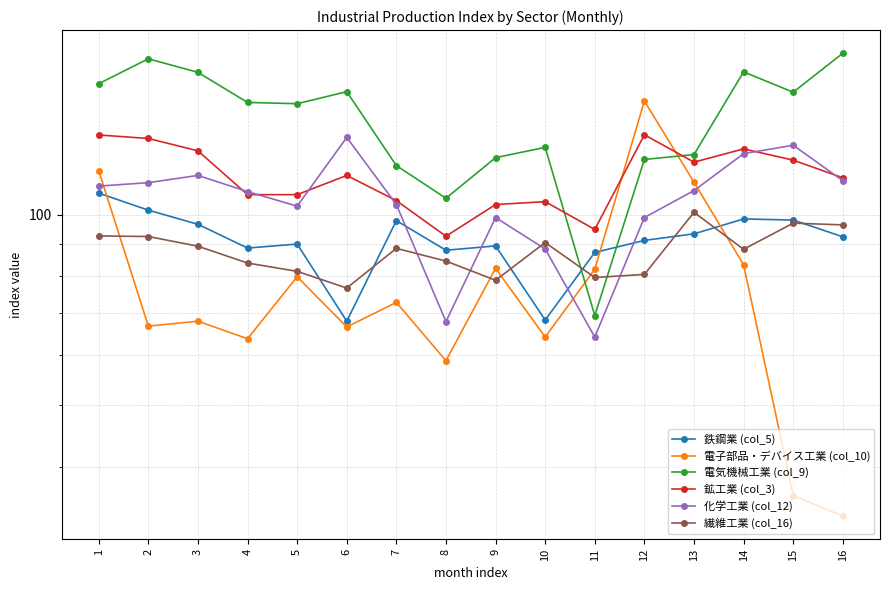

After their last crossing, which series has the higher values: 鉱工業 (col_3) or 電気機械工業 (col_9)?

電気機械工業 (col_9)